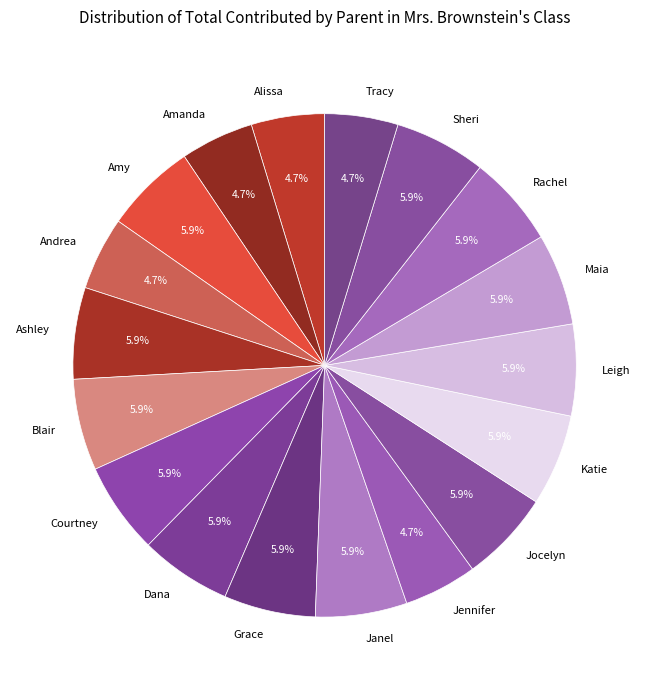

What is the total percentage of Courtney and Amy?

11.8%